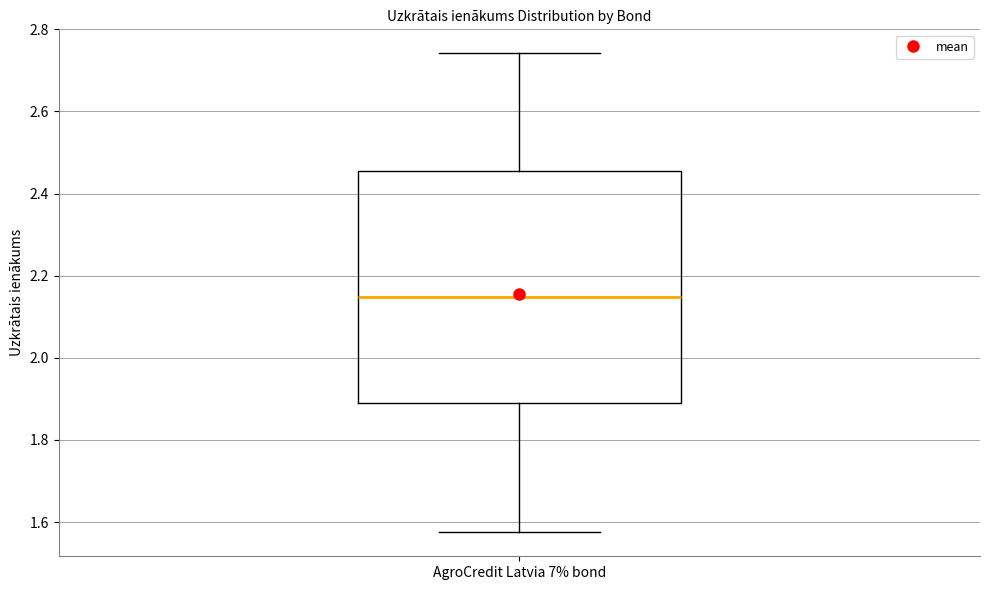

Read this box plot against the y-axis: the position of the median line, the range covered by the box, and the ends of both whiskers. The values are not printed on the chart, so give them approximately, as read against the axis.

median 2.14, box 1.90 to 2.46, whiskers 1.58 to 2.74